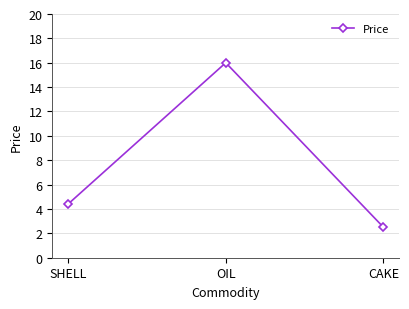

Rank the categories by value from lowest to highest.

CAKE, SHELL, OIL